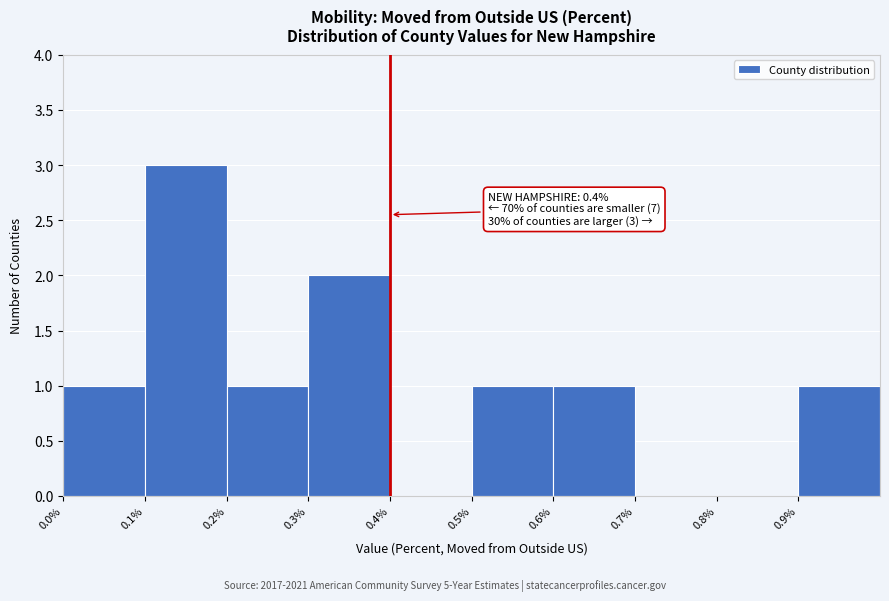

Which range on the x-axis has the tallest bar?

0.1 to 0.2